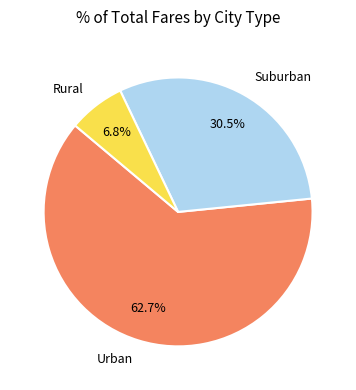

Is there any slice that represents more than half of the pie?

Yes